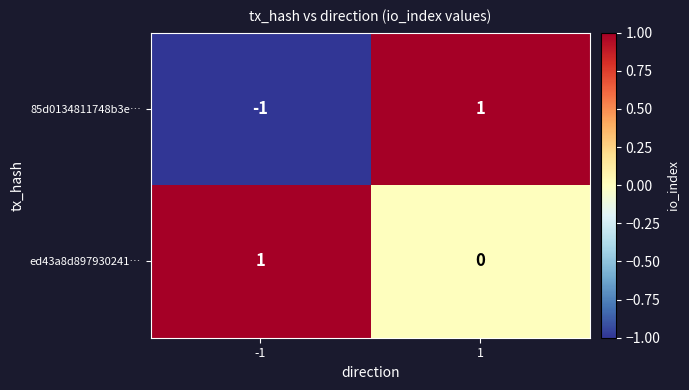

At how many categories does at least one series exceed 0?

2